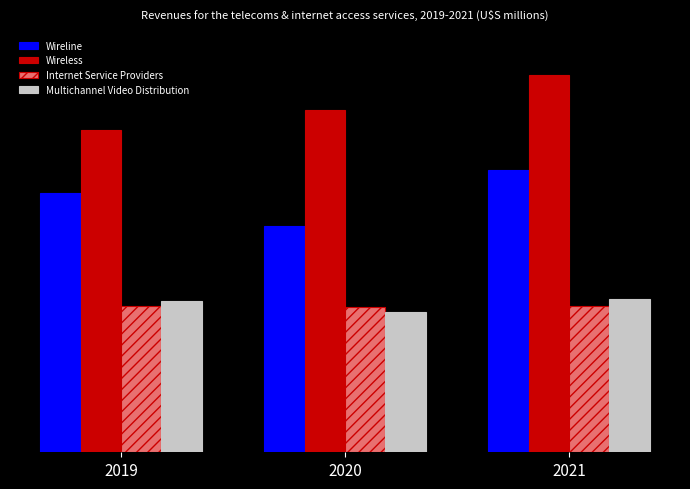

What is the highest value of the Internet Service Providers series?

768.0